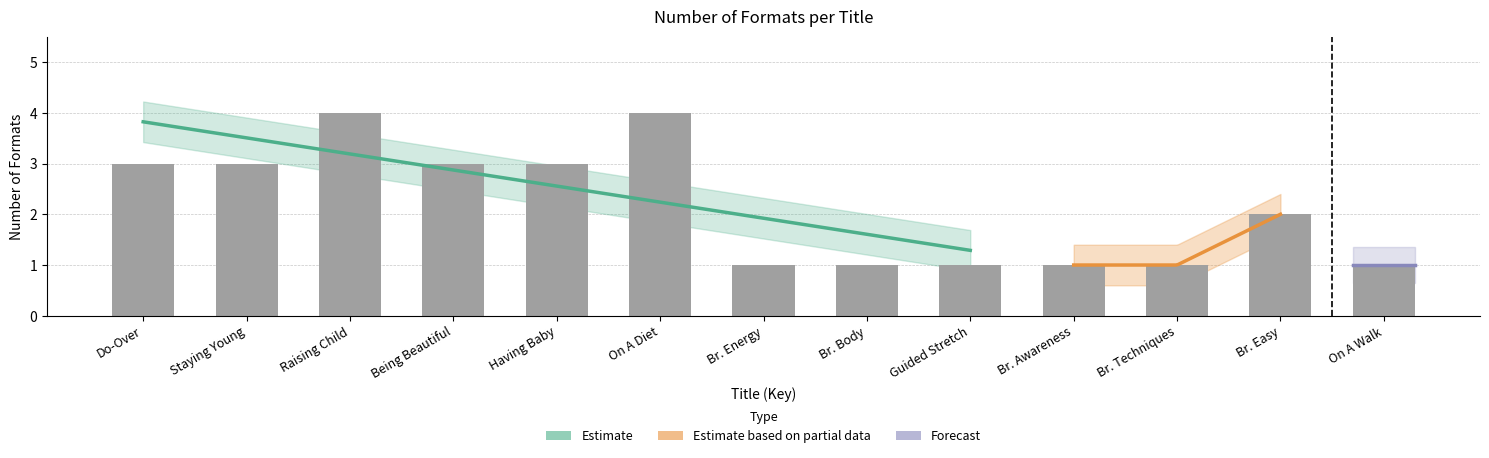

What is the average value?

2